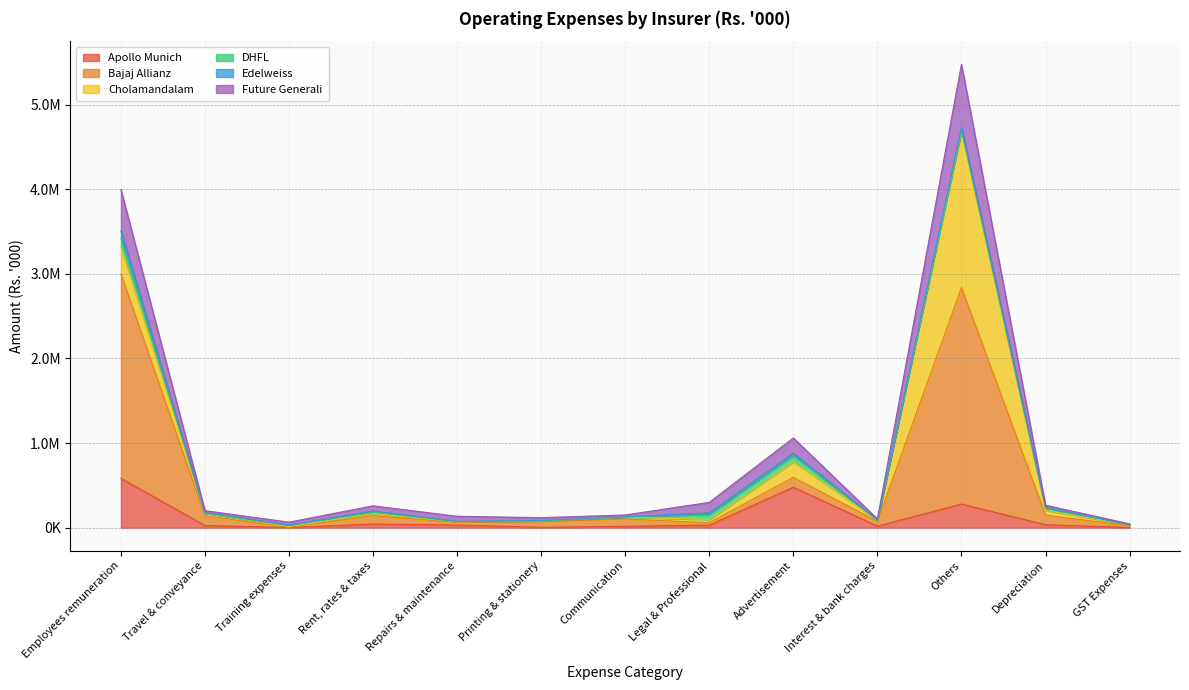

How many lines are shown in the chart?

6